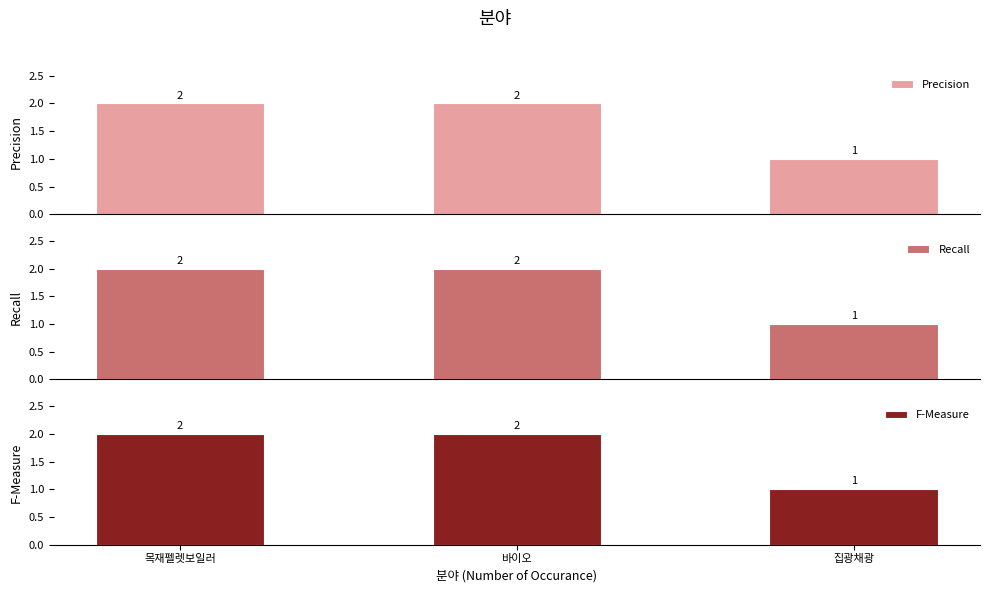

The Recall series shows 2 at 목재펠렛보일러. True or false?

True